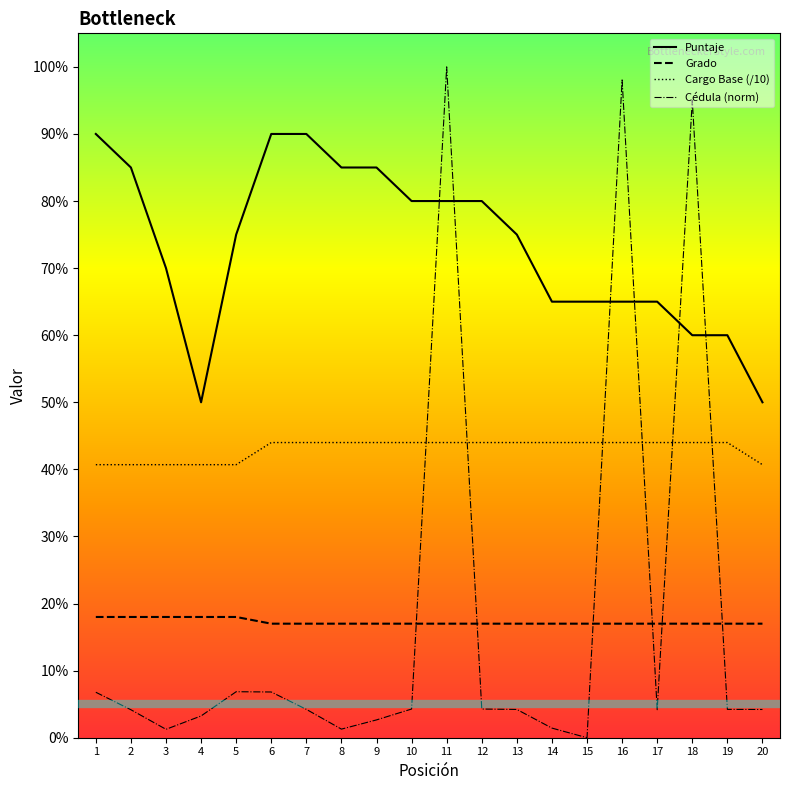

True or false: Cargo Base (/10) and Puntaje intersect in this chart.

False